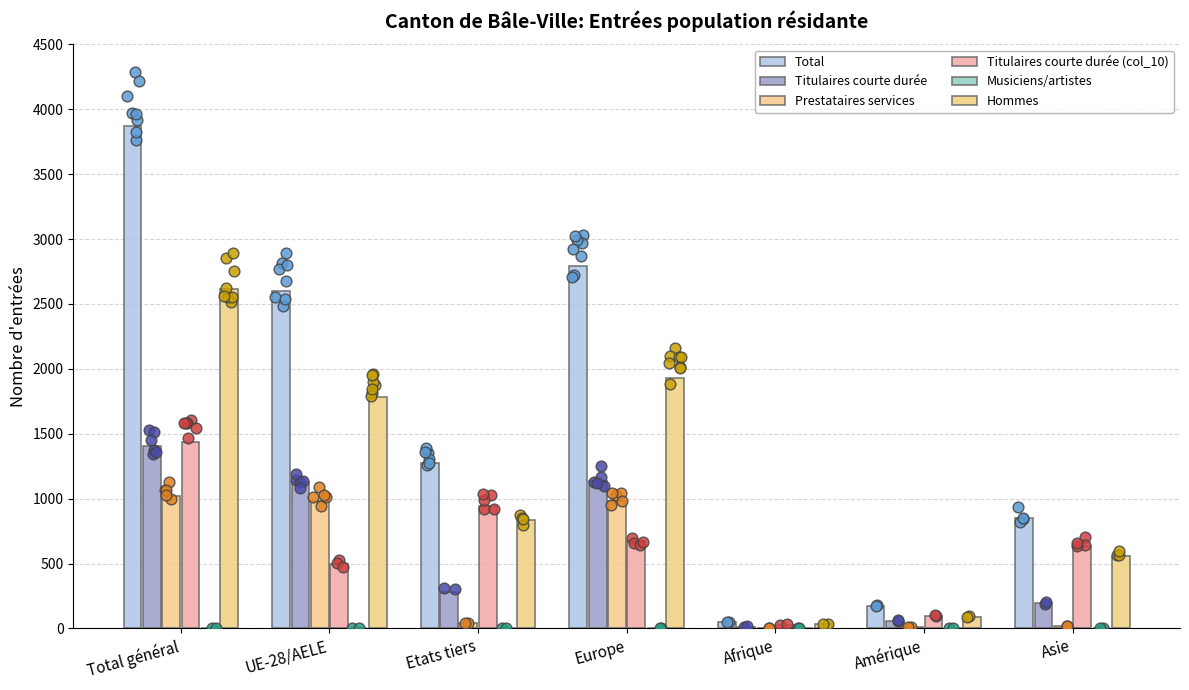

At which category is the sum across all series the highest?

Total général